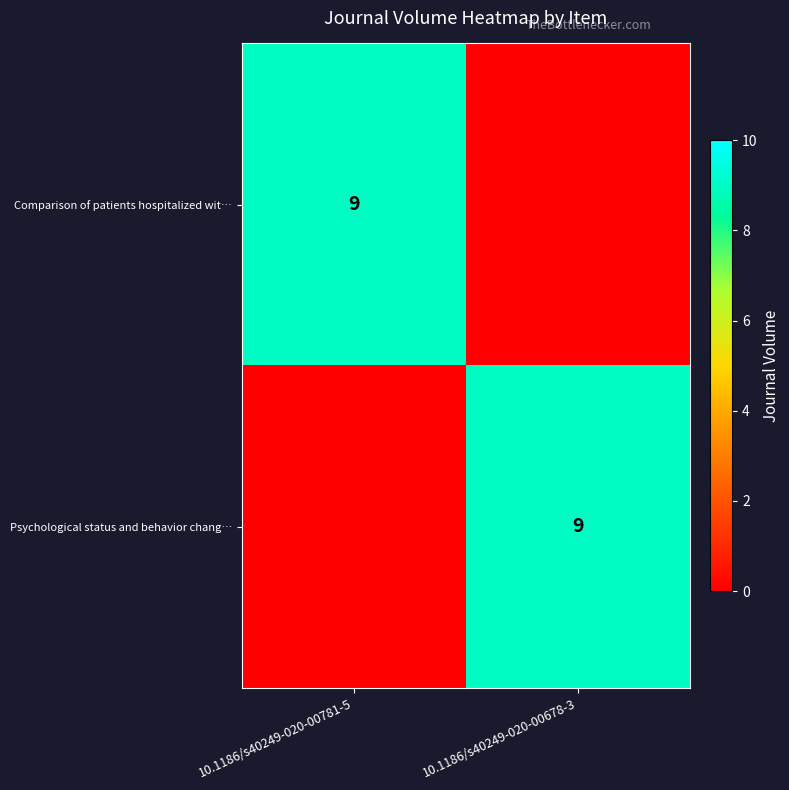

What is the greatest value displayed?

9